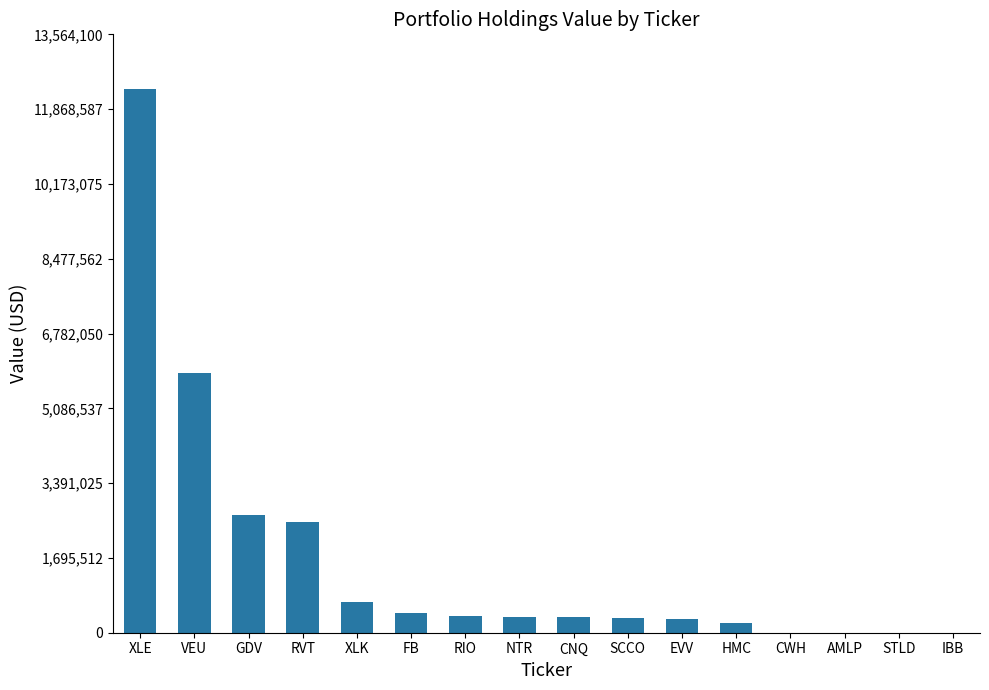

What is the difference between the values at NTR and AMLP?

350000